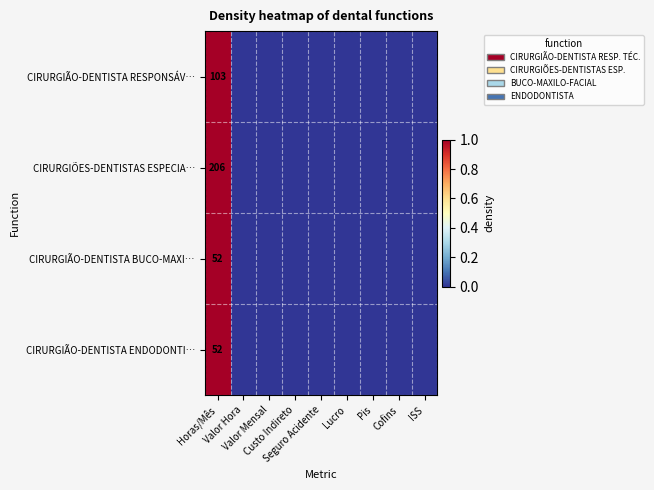

True or false: CIRURGIÕES-DENTISTAS ESPECIA… has a value of 0 at Cofins.

True